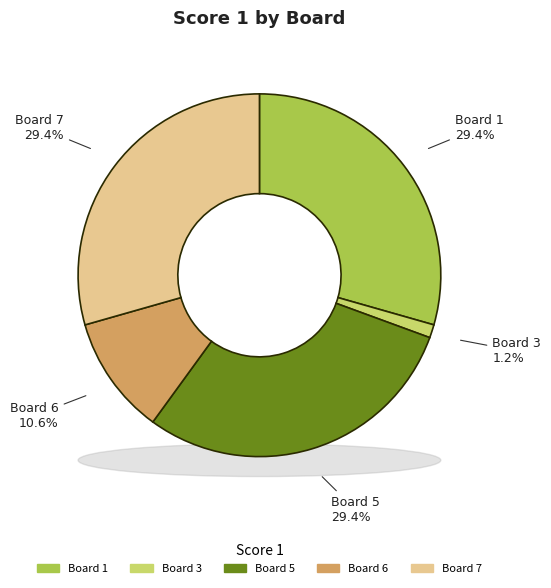

To the nearest percent, what is the difference between the largest and smallest slice percentages?

28%